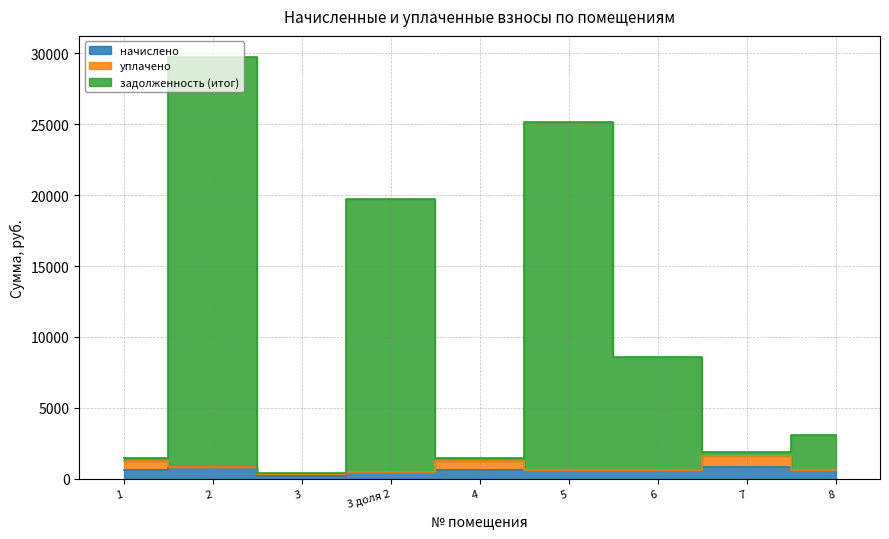

True or false: задолженность (итог) has more than 2 interior local peaks.

True